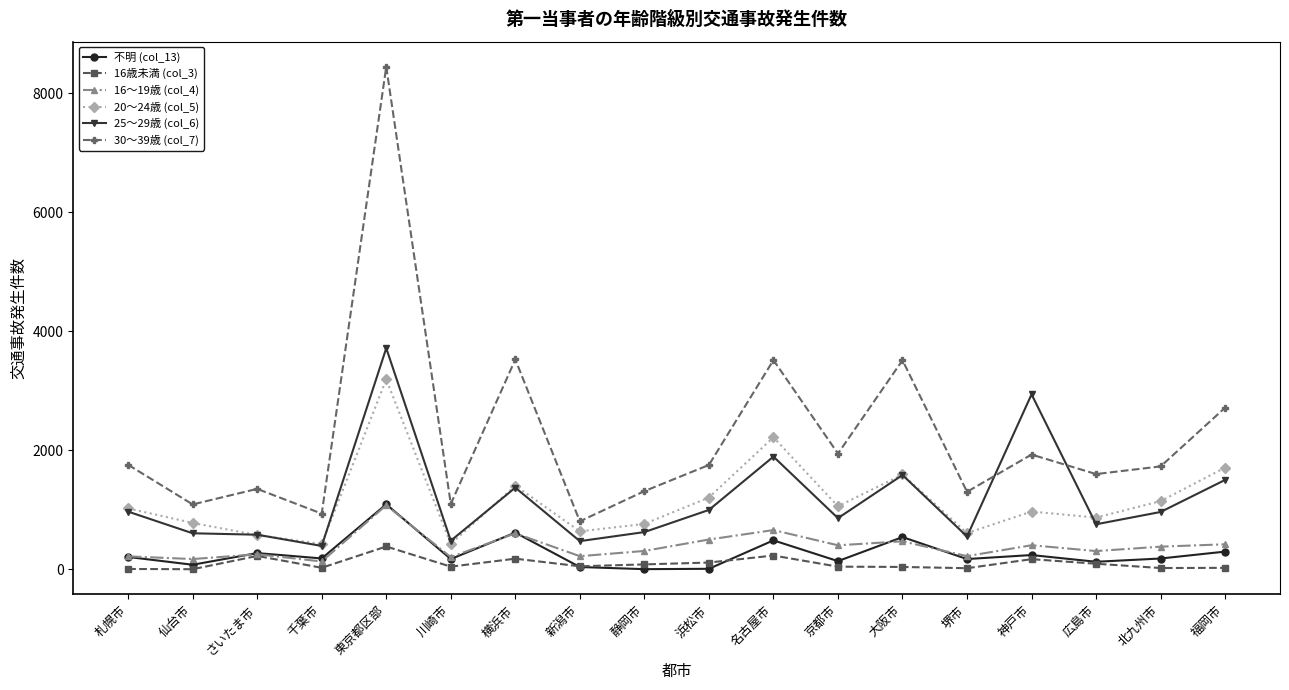

What is the maximum value shown in the chart?

8448